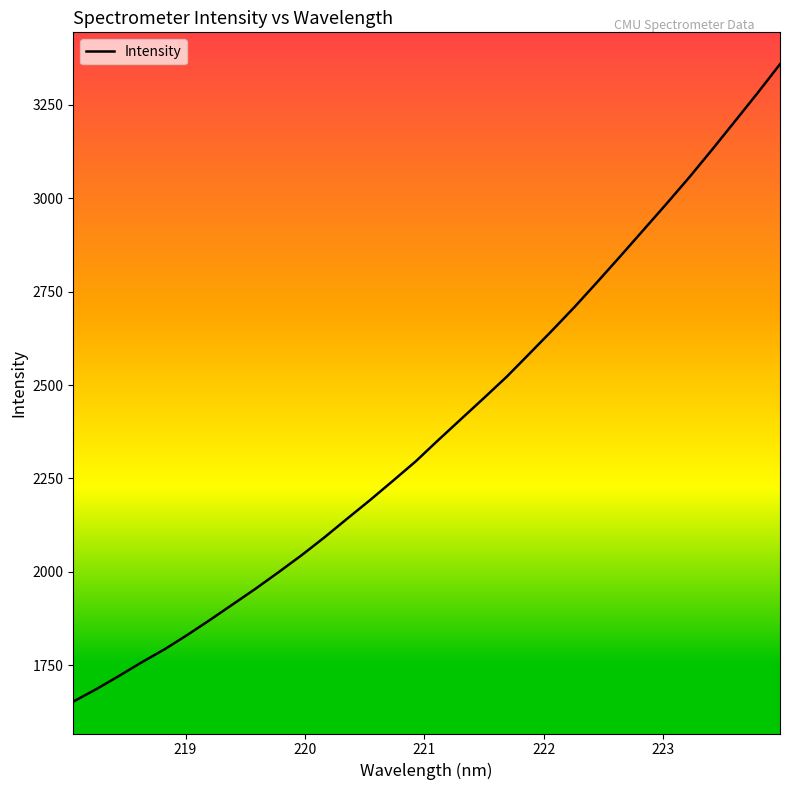

How many distinct data groups are displayed?

1